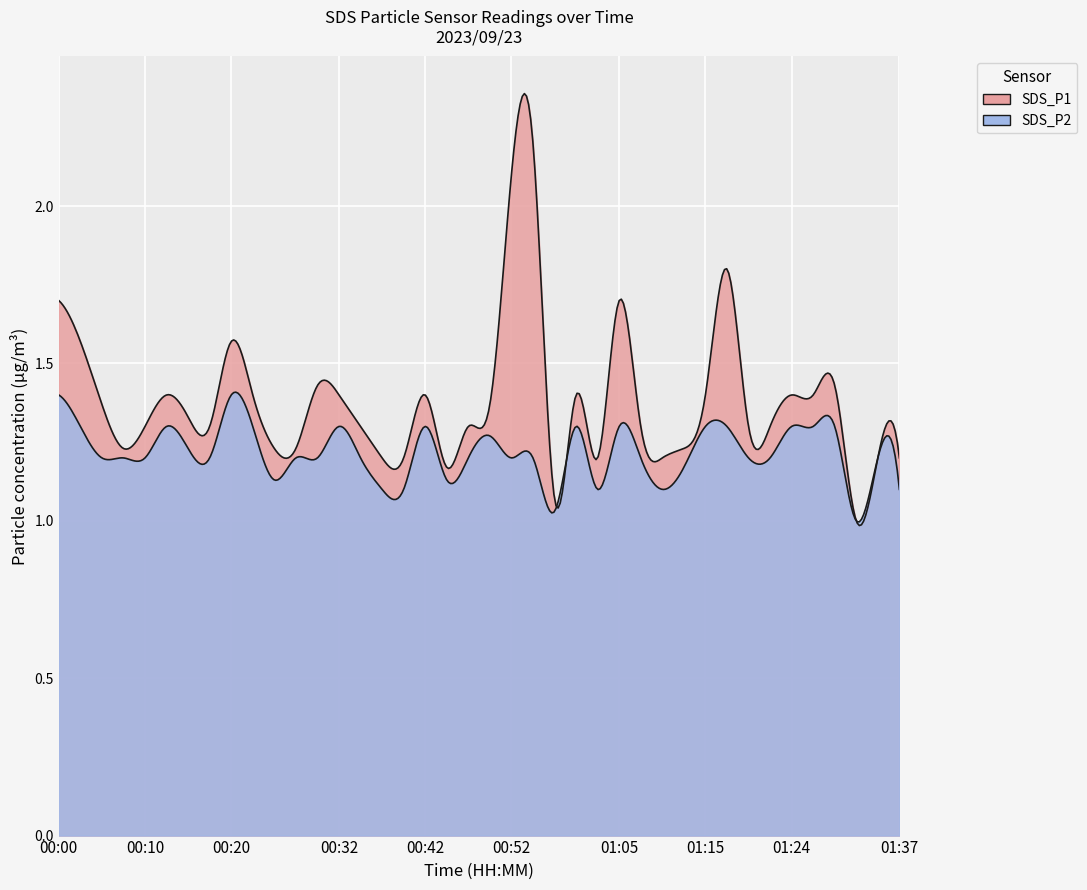

What is the value of the SDS_P1 point at the 10th from the left?

1.4